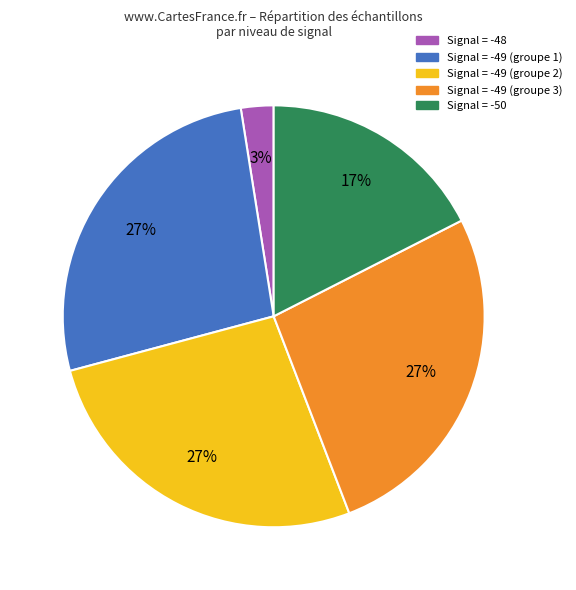

To the nearest percent, what is the average slice percentage?

20%